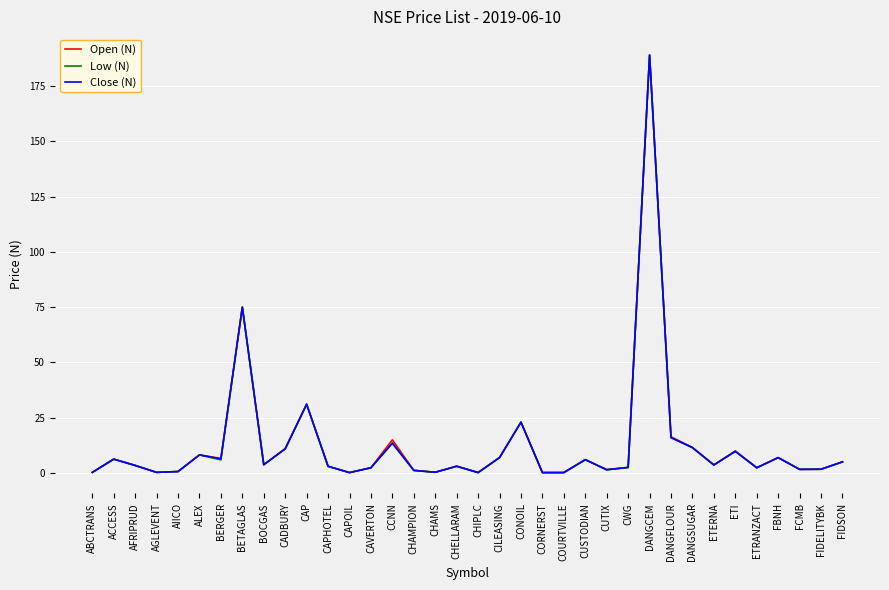

What is the maximum value for Open (N)?

189.0